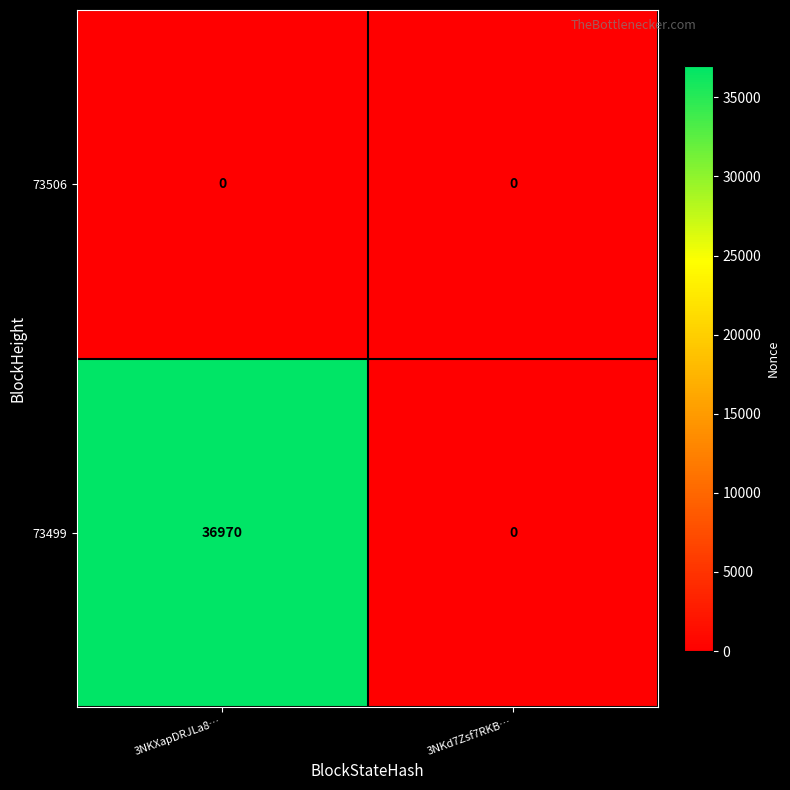

What is the maximum value shown in the chart?

36970